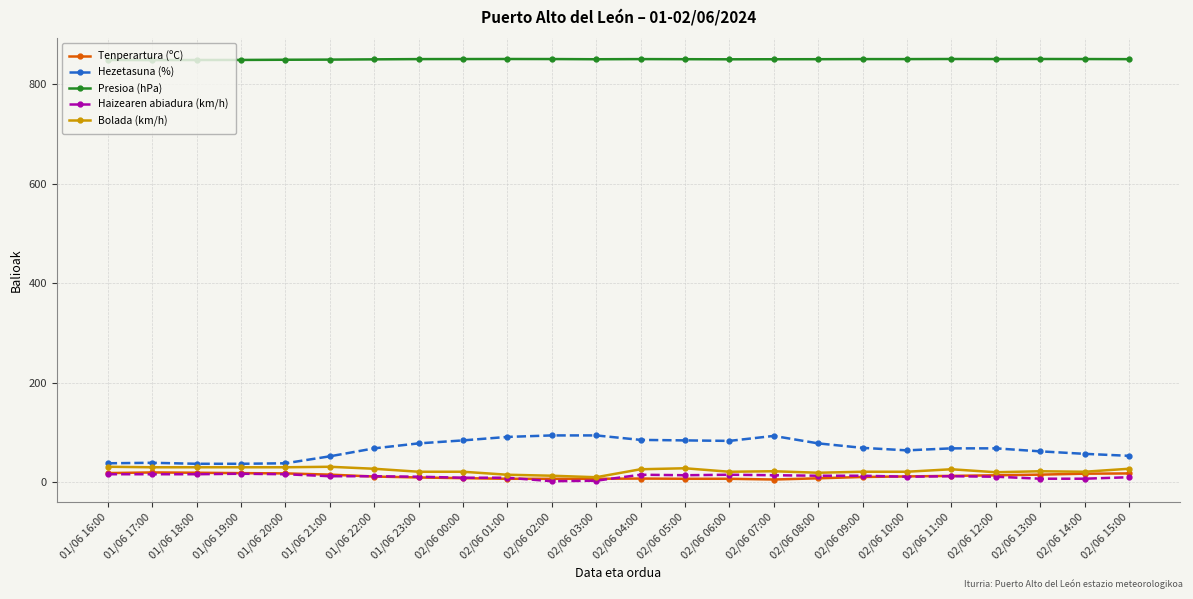

True or false: Presioa (hPa) and Tenperartura (ºC) intersect in this chart.

False